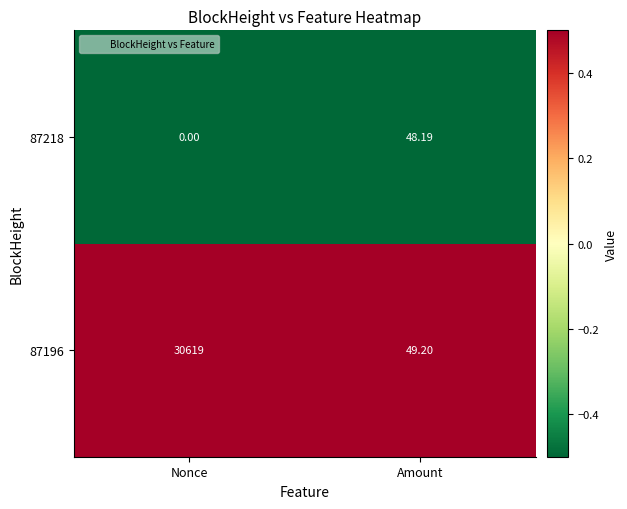

Rank the series by their average value, from highest to lowest.

87196, 87218